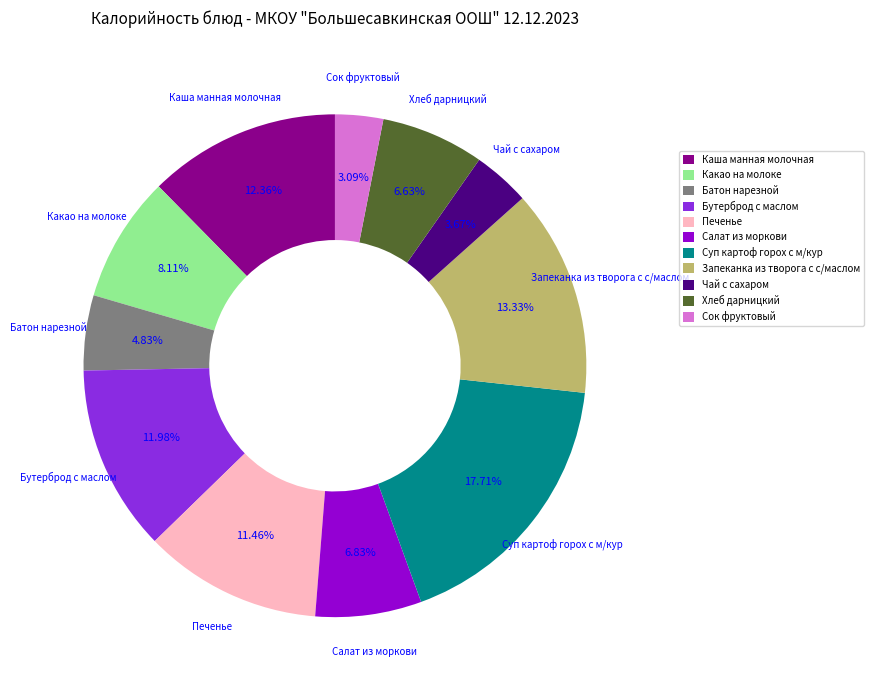

What percentage is the Батон нарезной slice, to the nearest percent?

5%